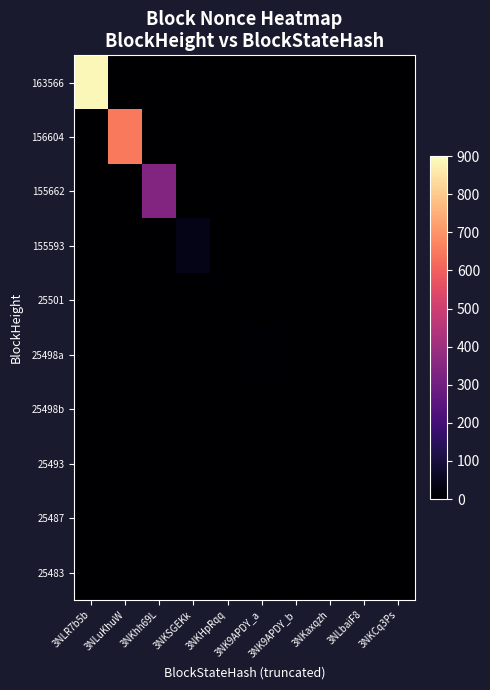

At which category does the chart reach its peak across all series?

3NLR7b5b